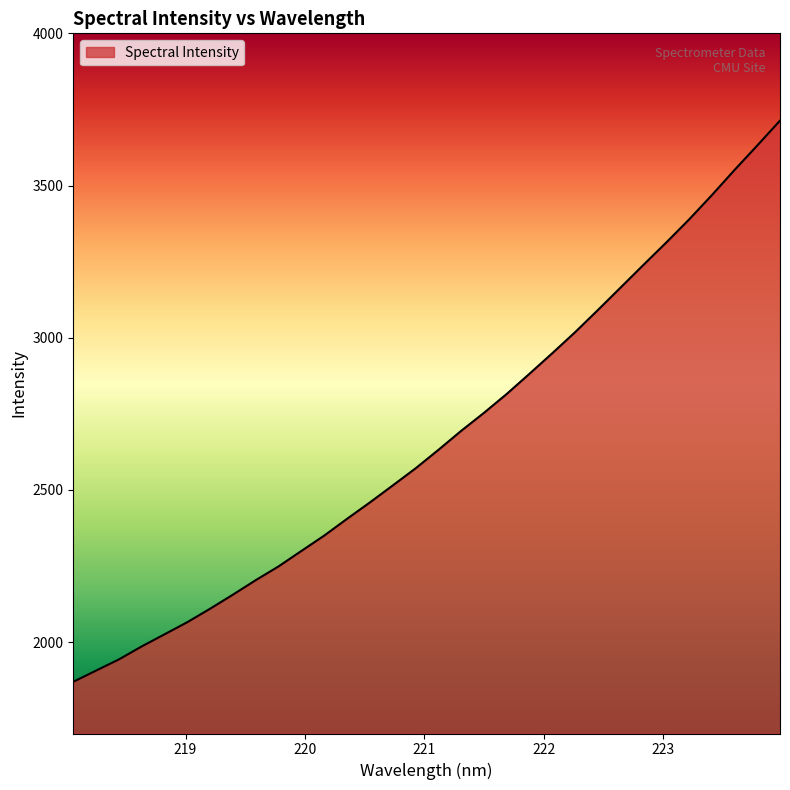

What is the difference between the maximum and minimum values?

1843.4